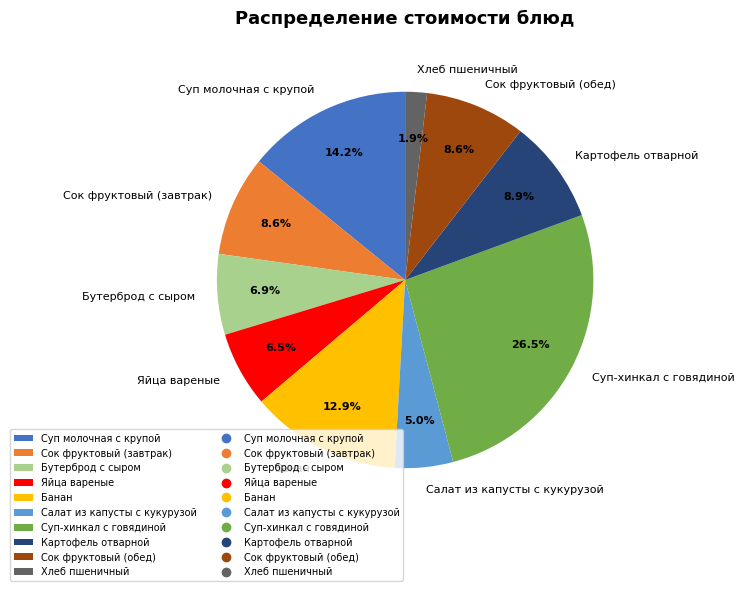

To the nearest percent, what is the average slice percentage?

10%